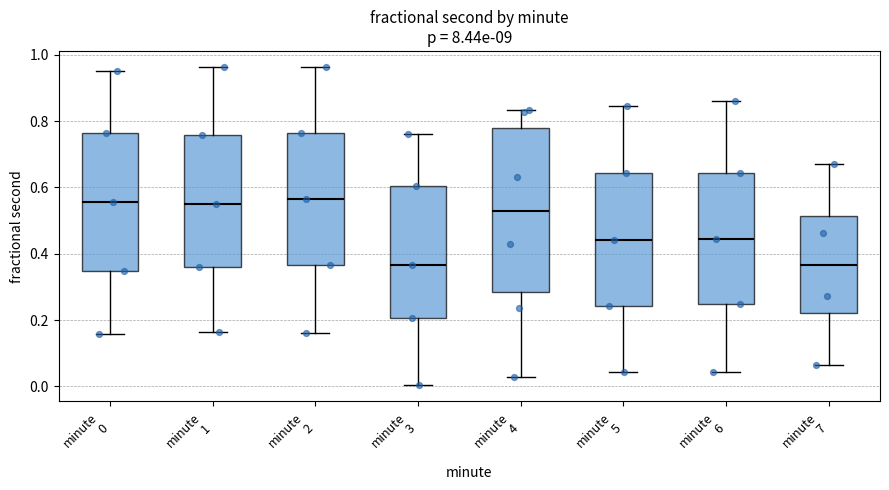

Reading left to right, read every box against the y-axis: the position of its median line, the range the box covers, and the ends of its whiskers. The values are not printed on the chart, so give them approximately, as read against the axis.

minute 0: median 0.56, box 0.34 to 0.76, whiskers 0.16 to 0.94
minute 1: median 0.54, box 0.36 to 0.76, whiskers 0.16 to 0.96
minute 2: median 0.56, box 0.36 to 0.76, whiskers 0.16 to 0.96
minute 3: median 0.36, box 0.20 to 0.60, whiskers 0.00 to 0.76
minute 4: median 0.54, box 0.28 to 0.78, whiskers 0.02 to 0.84
minute 5: median 0.44, box 0.24 to 0.64, whiskers 0.04 to 0.84
minute 6: median 0.44, box 0.24 to 0.64, whiskers 0.04 to 0.86
minute 7: median 0.36, box 0.22 to 0.52, whiskers 0.06 to 0.68